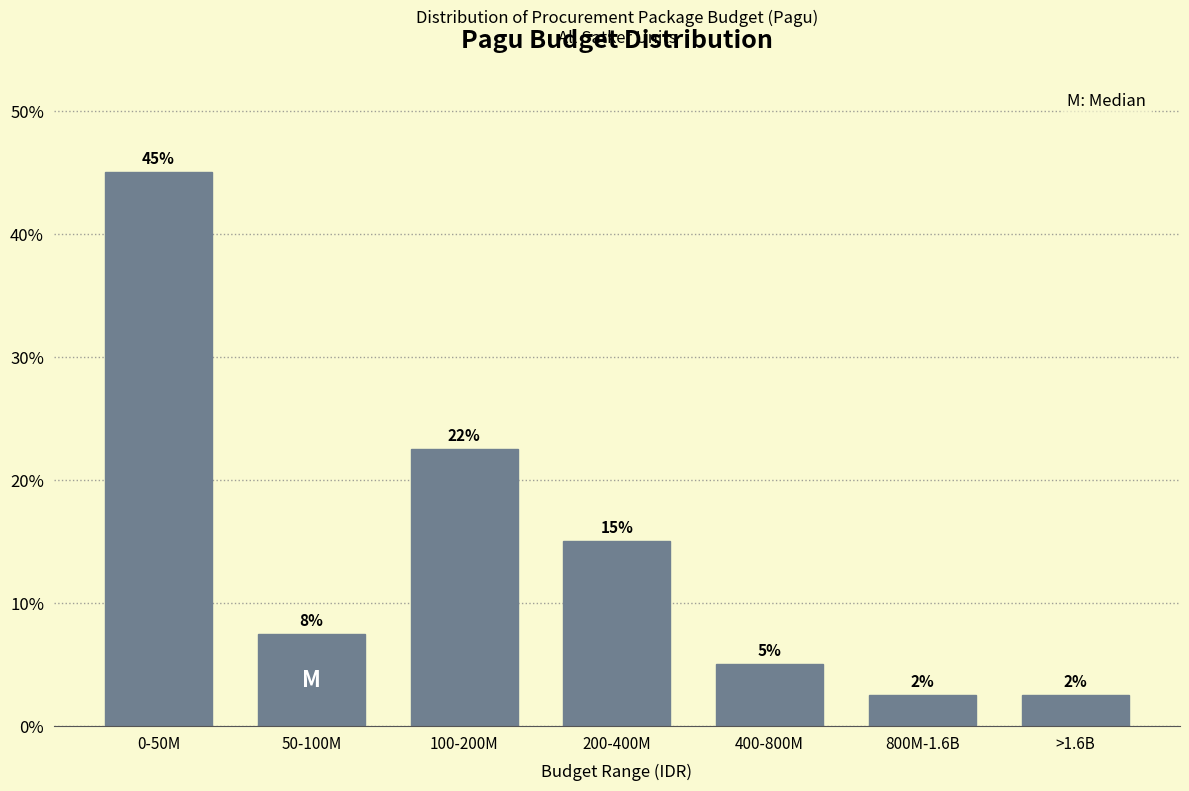

How many bars are there in total?

7